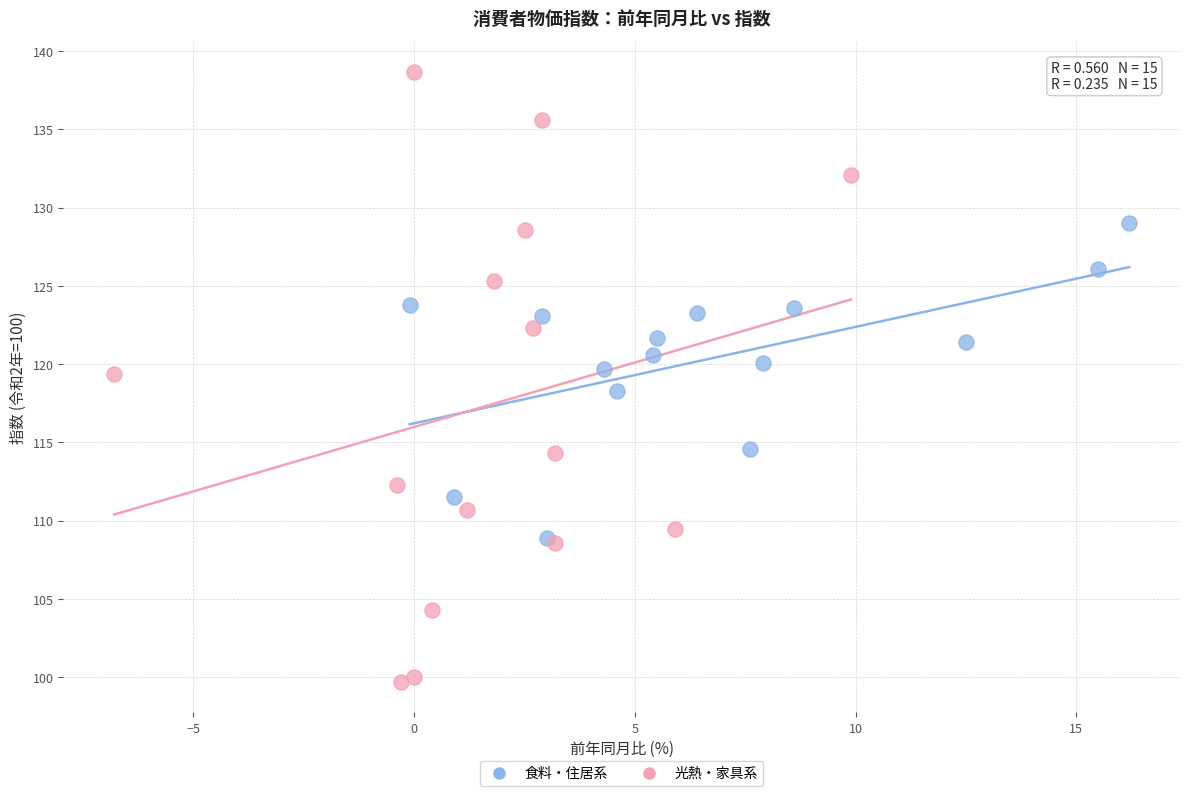

Which series reaches the maximum Y coordinate?

光熱・家具系